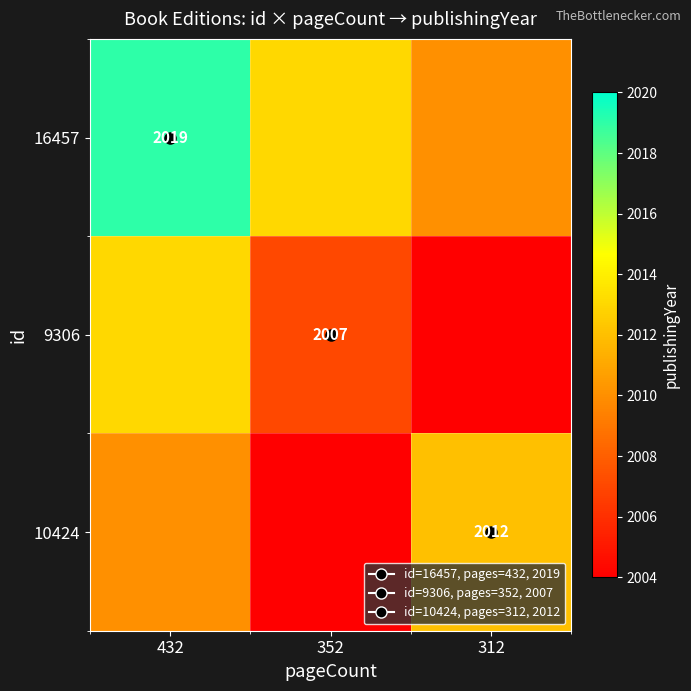

Is the value of 16457 at 312 greater than the value of 10424 at 432?

No